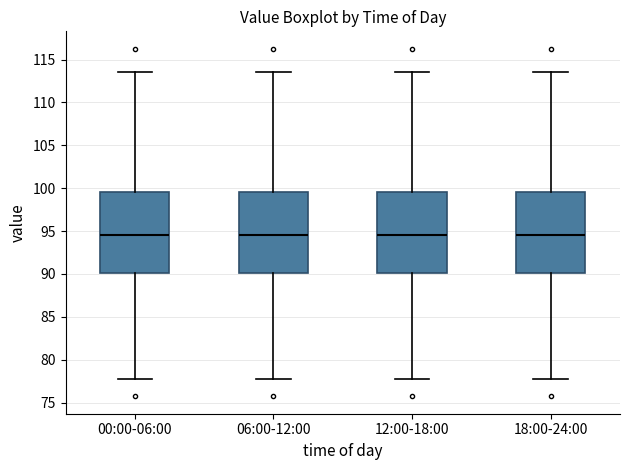

Where does the median line of the box for 00:00-06:00 sit on the y-axis? The values are not printed on the chart, so give them approximately, as read against the axis.

94.5